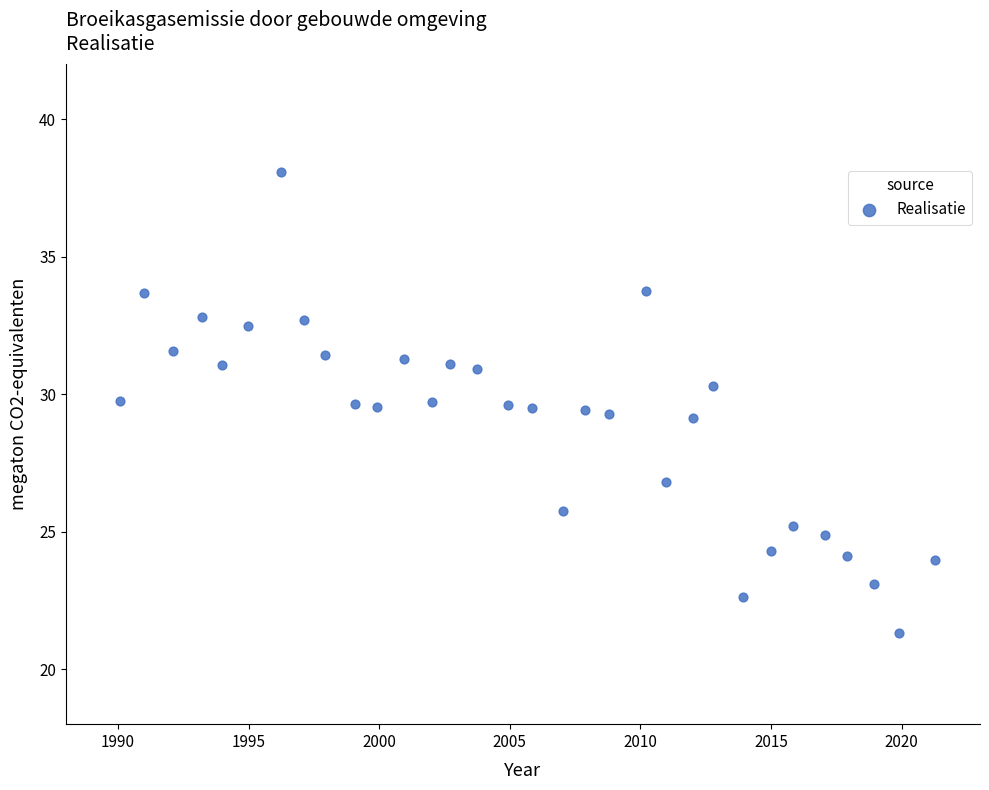

What is the range of Y values (max minus min)?

16.7